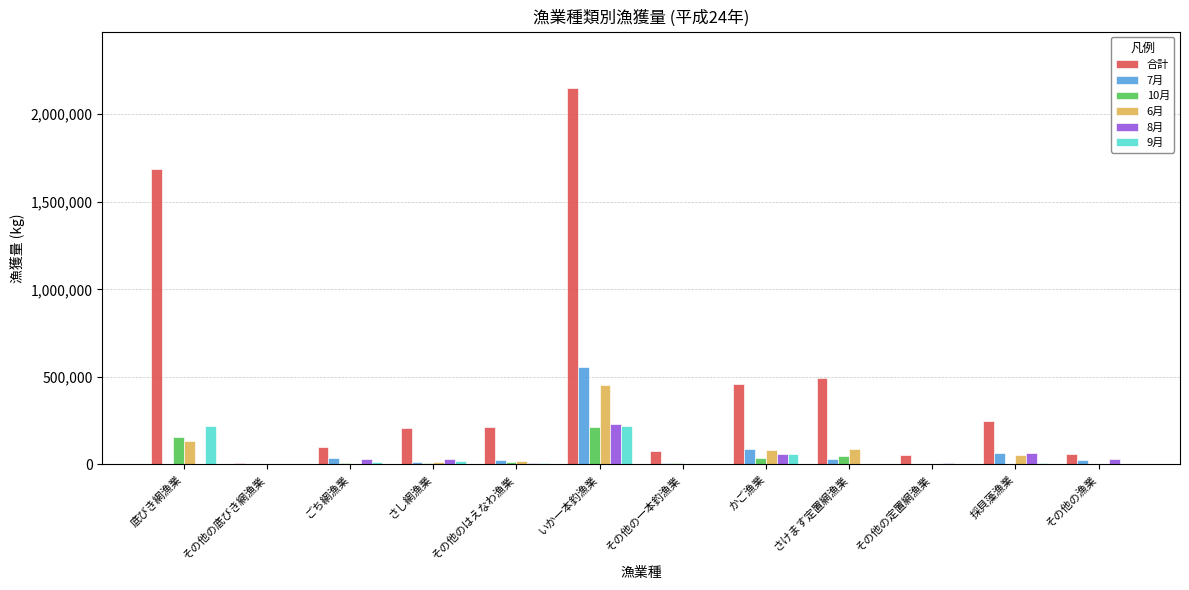

Between 底びき網漁業 and さし網漁業, which series saw the biggest shift?

合計